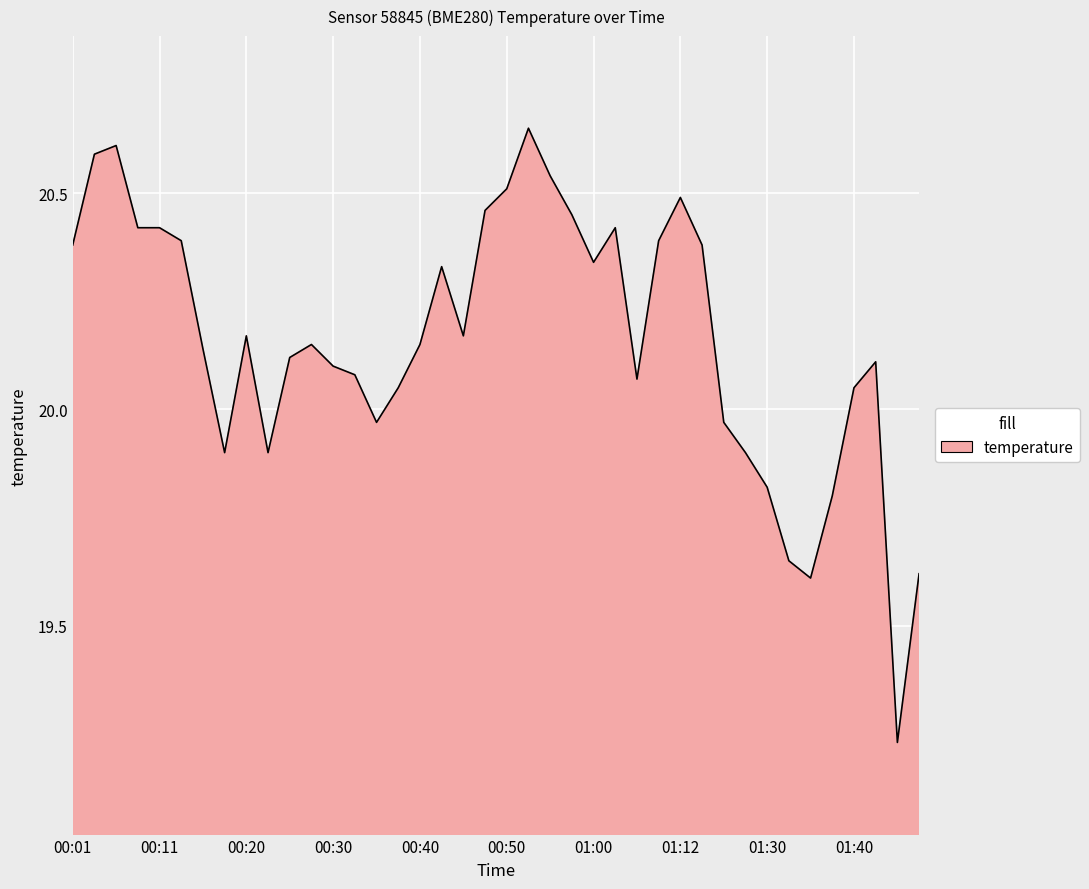

What is the smallest value displayed?

19.2